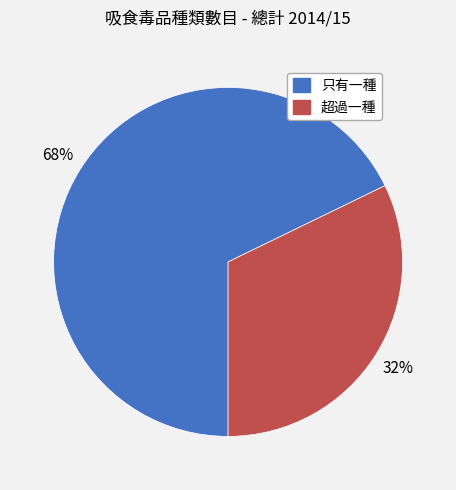

Approximately how many times larger is the value at 超過一種 compared to 只有一種?

0.5